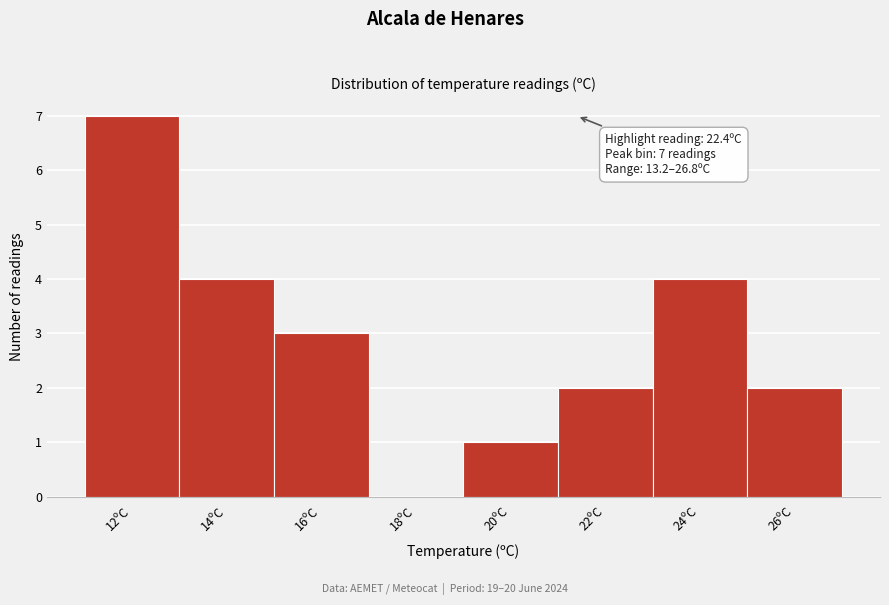

Reading left to right, list all the values displayed in this chart.

12ºC=7	14ºC=4	16ºC=3	18ºC=0	20ºC=1	22ºC=2	24ºC=4	26ºC=2